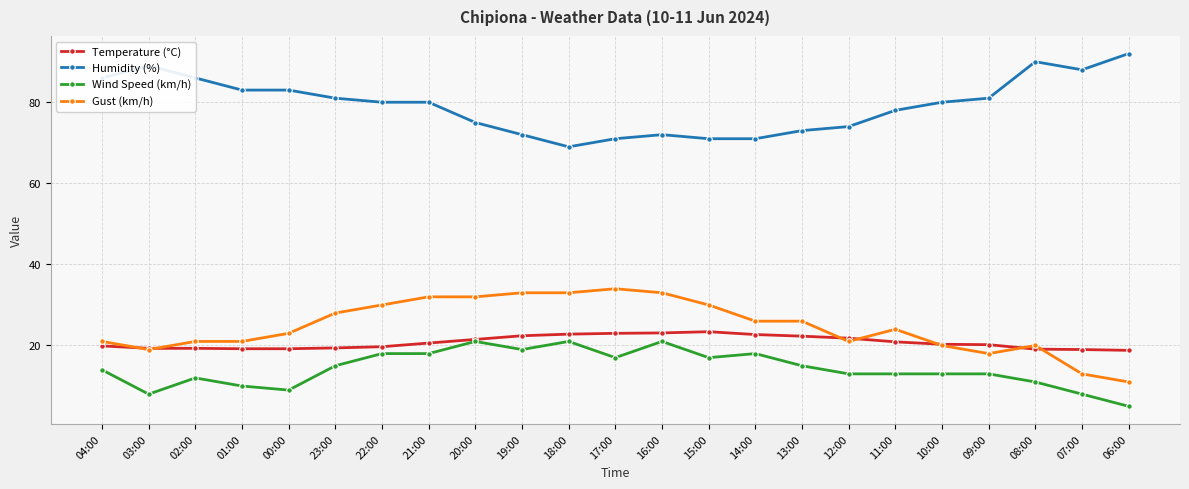

What is the difference between the highest and lowest values at 14:00?

53.0